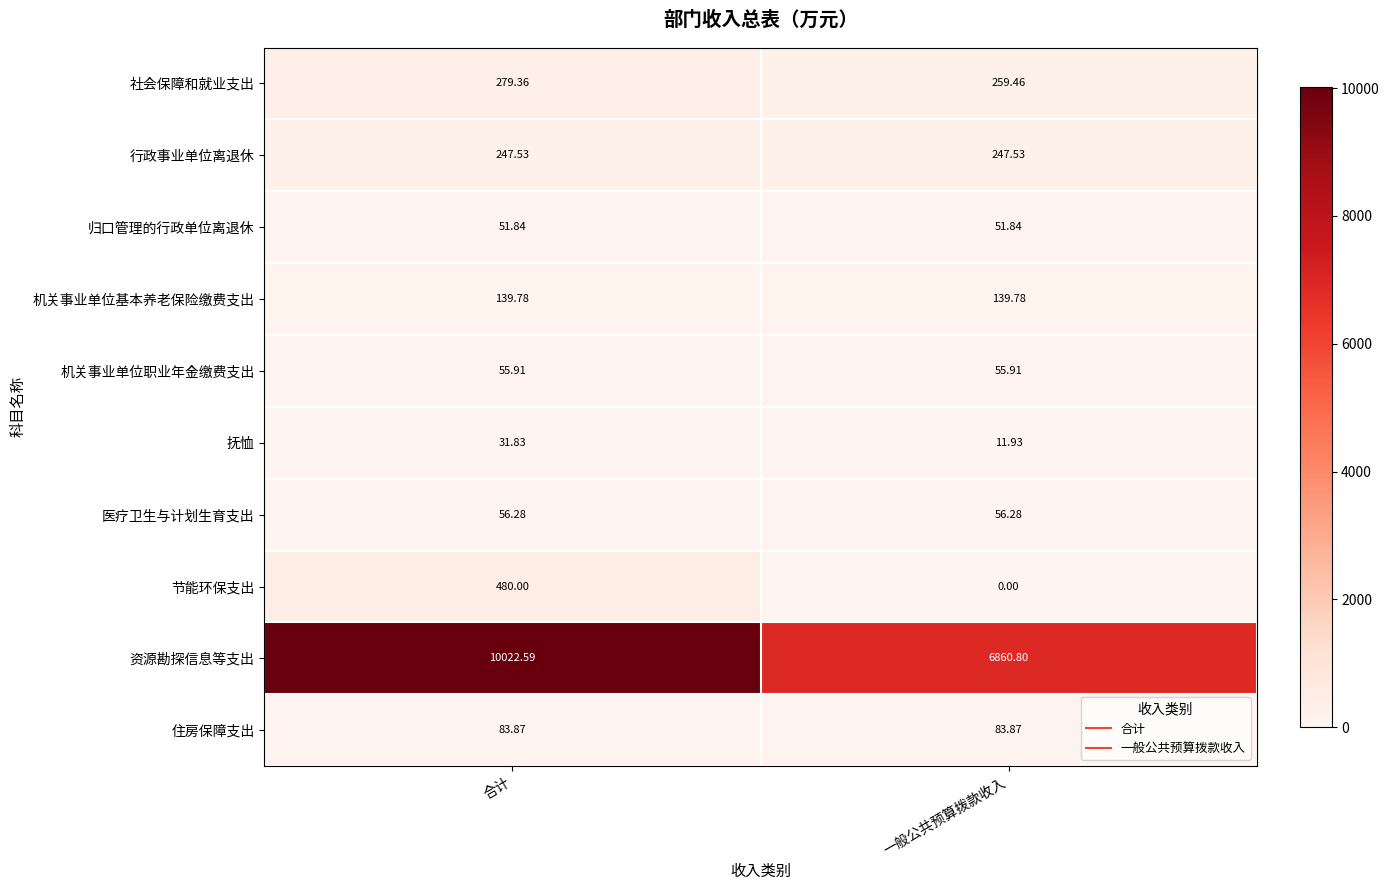

Which category has the lowest value across all series?

一般公共预算拨款收入